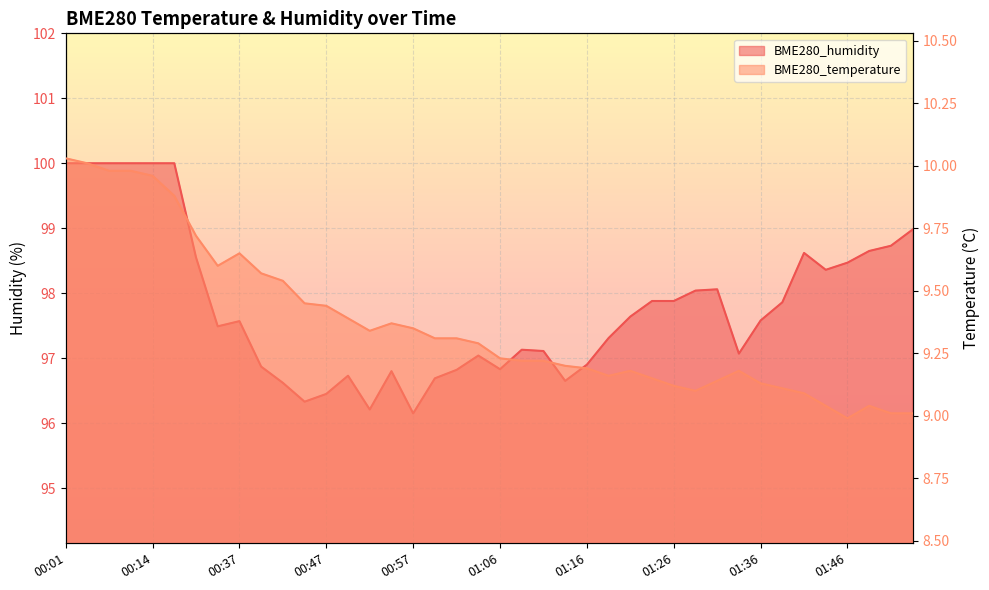

What is the label of the 16th point from the left?

00:54